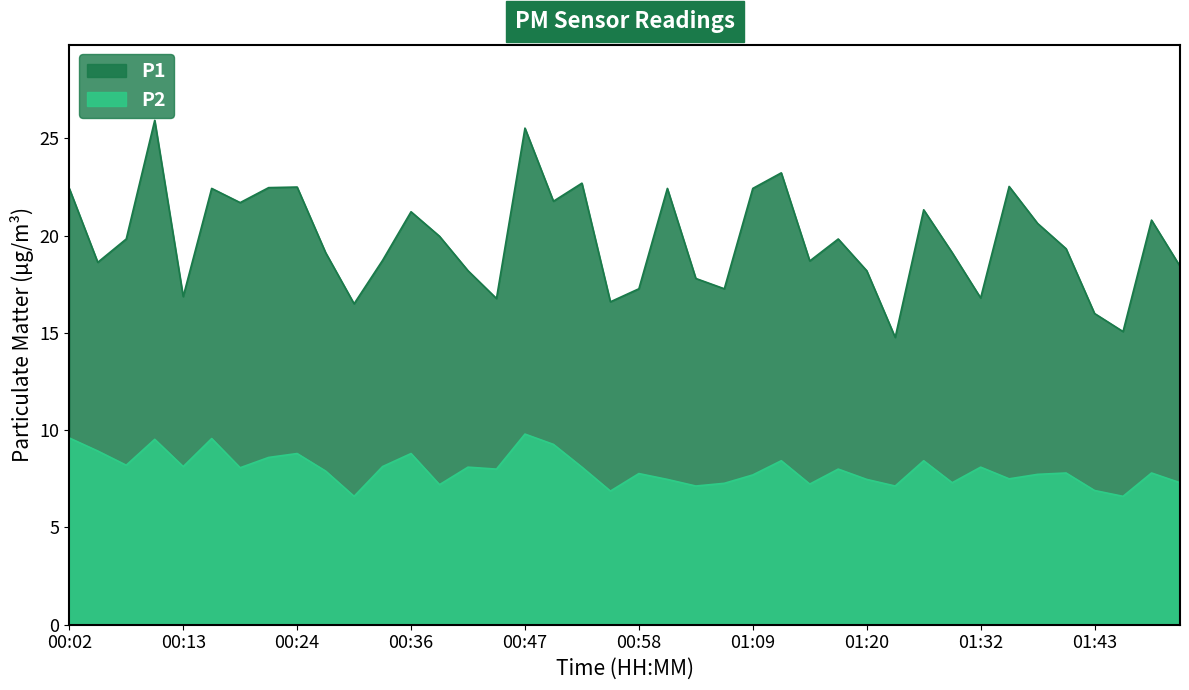

True or false: P2 and P1 cross at least once.

False